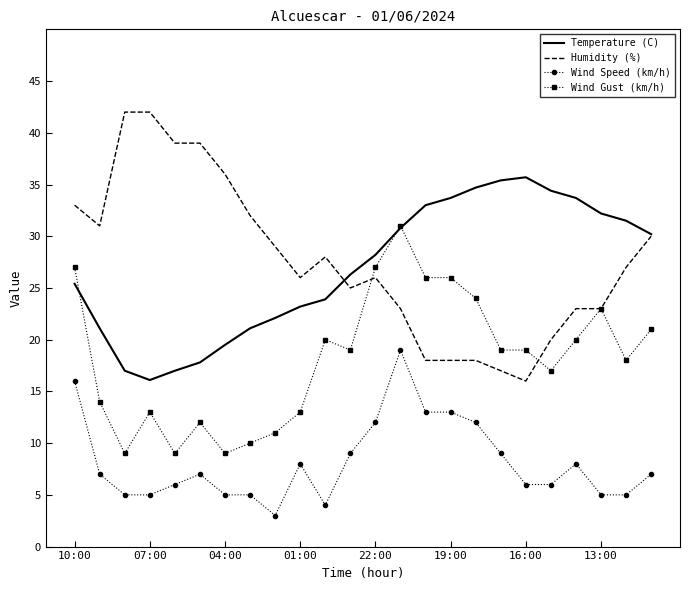

How many categories are shown in the chart?

24